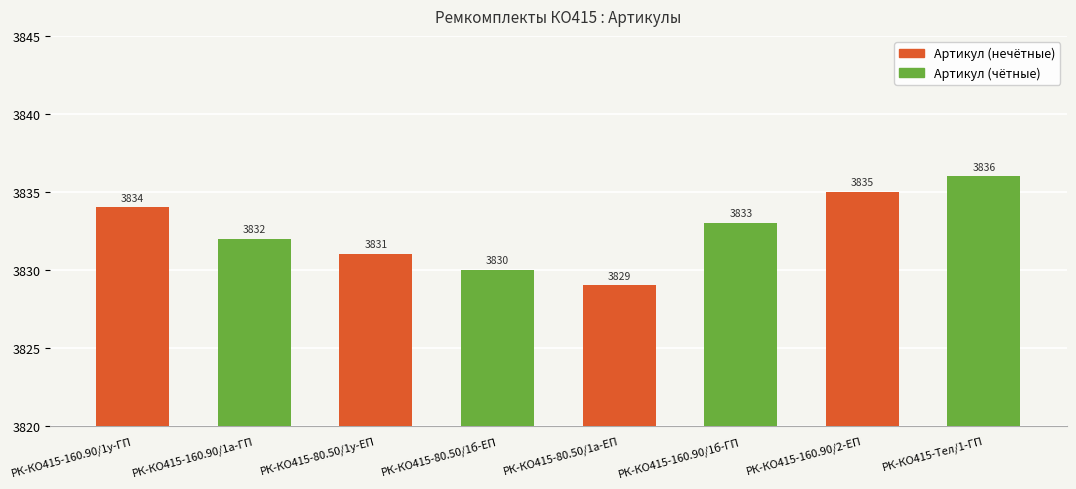

Where does the data first go above 3833?

РК-КО415-160.90/1у-ГП